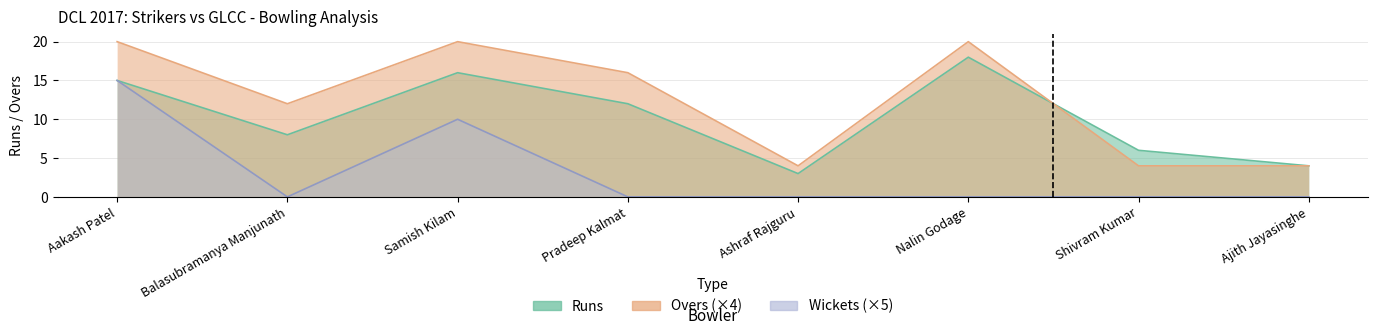

True or false: Runs has more than 1 points higher than both neighbors.

True